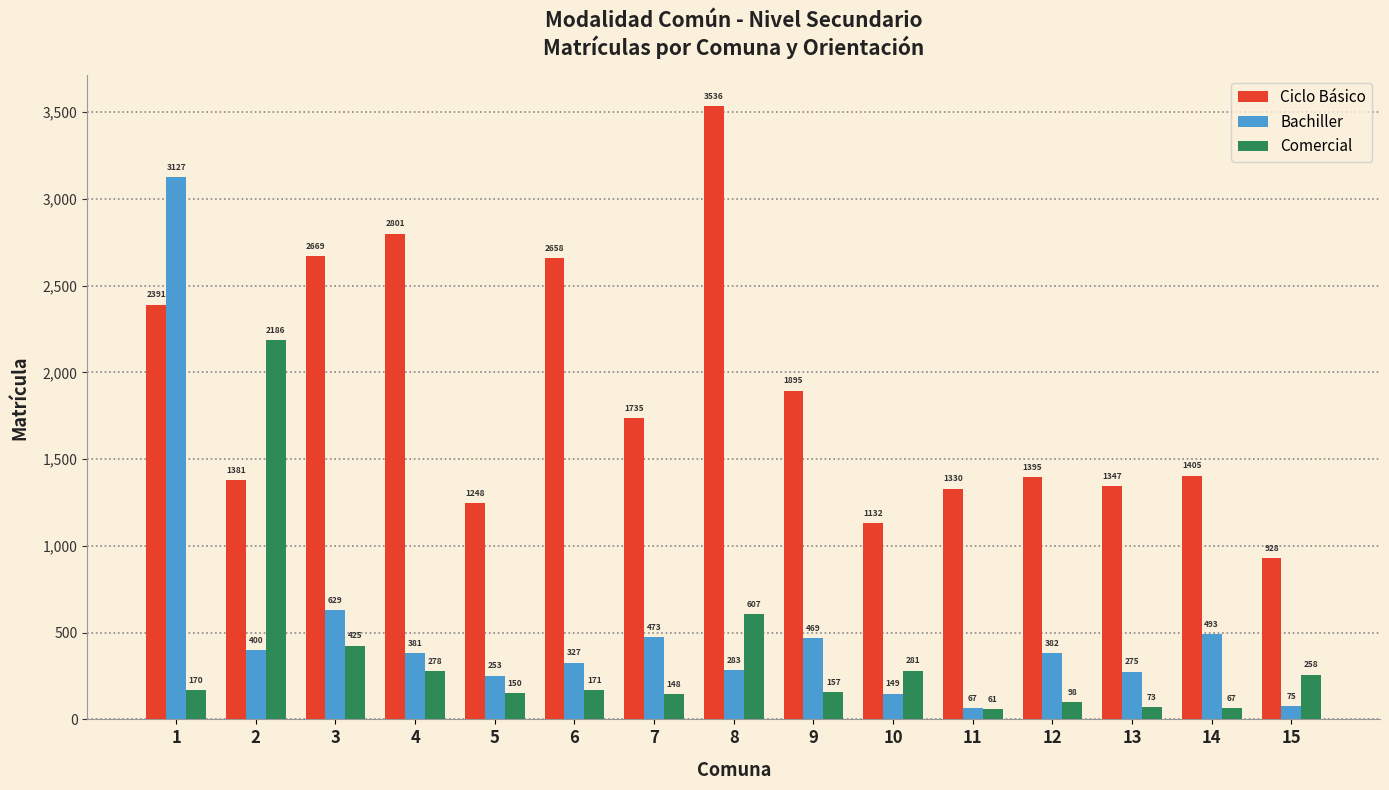

Which series has the largest range (max minus min)?

Bachiller